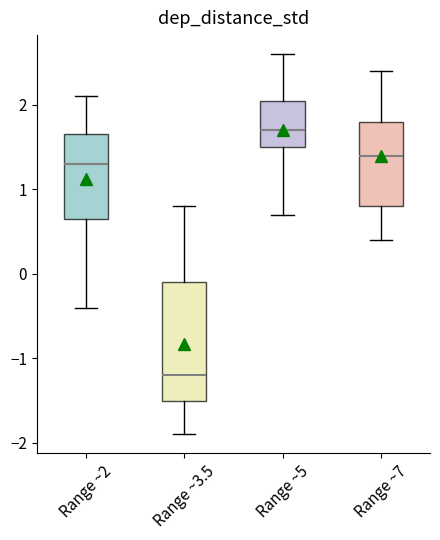

Which box has the highest median line?

Range ~5